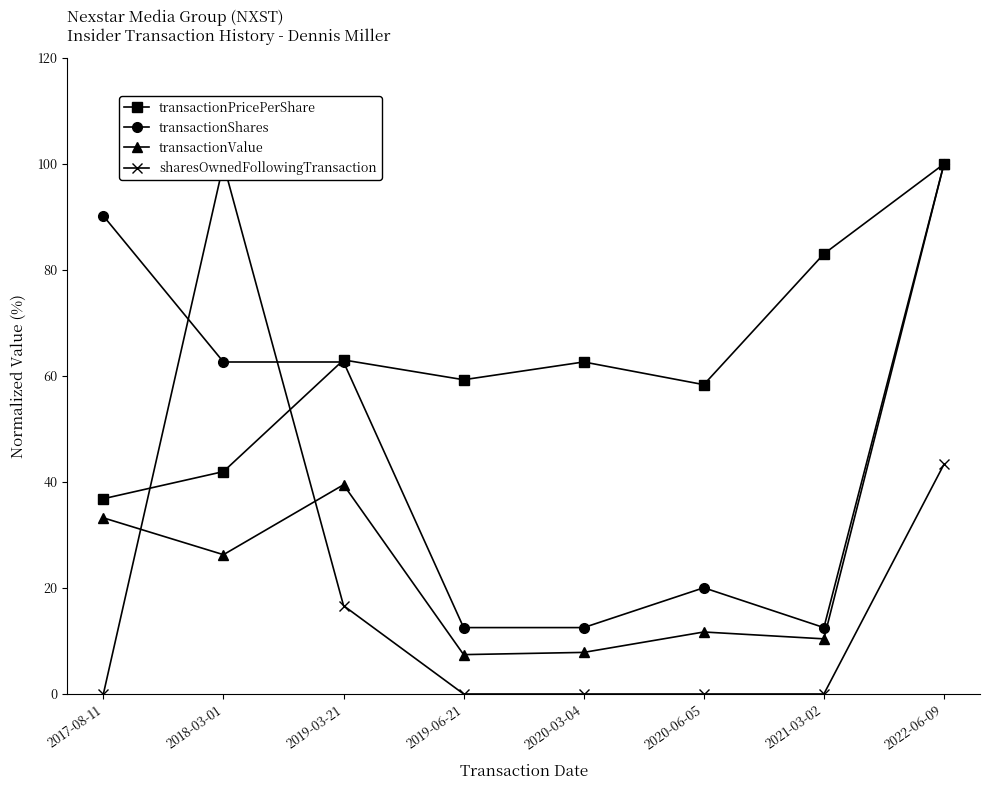

After their last crossing, which series has the higher values: sharesOwnedFollowingTransaction or transactionPricePerShare?

transactionPricePerShare